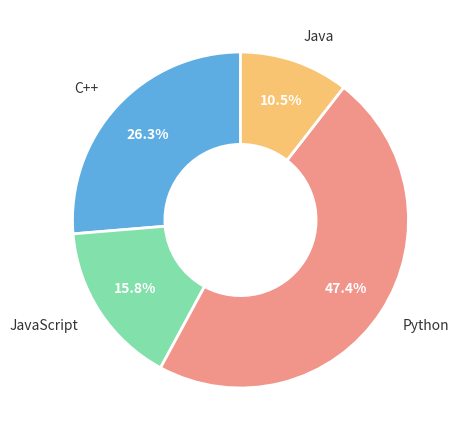

How many slices are in this pie chart?

4